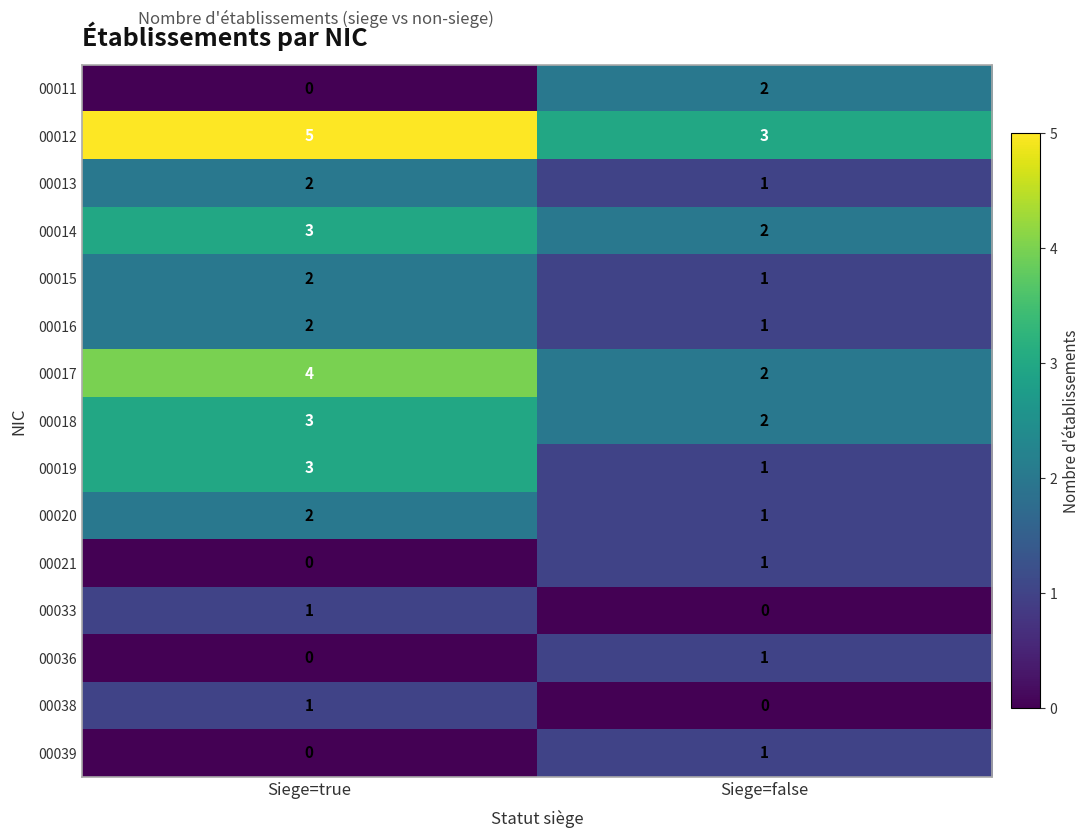

Rank the categories by 00036 value from lowest to highest.

Siege=true, Siege=false